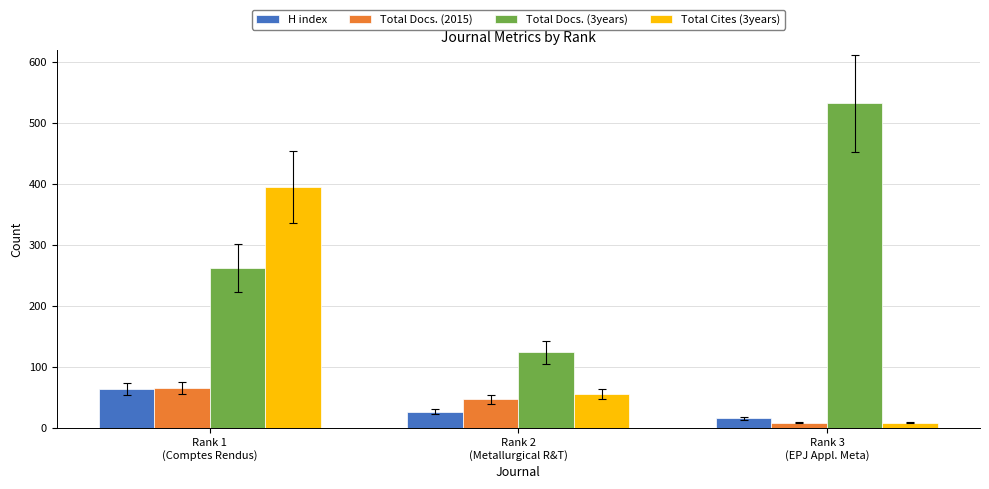

Count the number of data series in this chart.

4